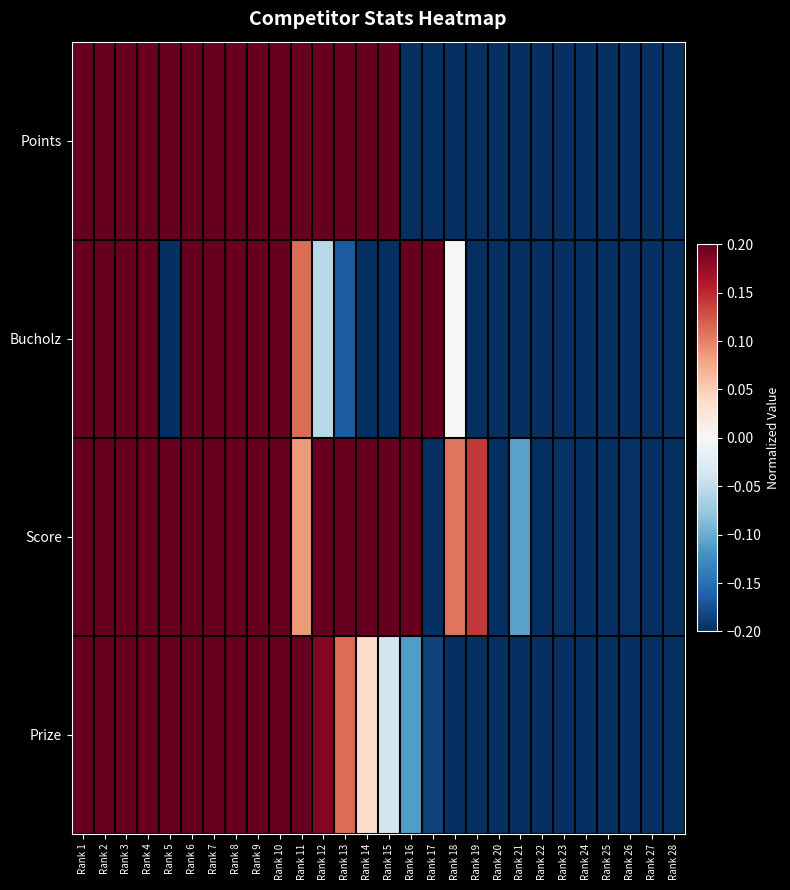

At which category does the chart reach its peak across all series?

Rank 1